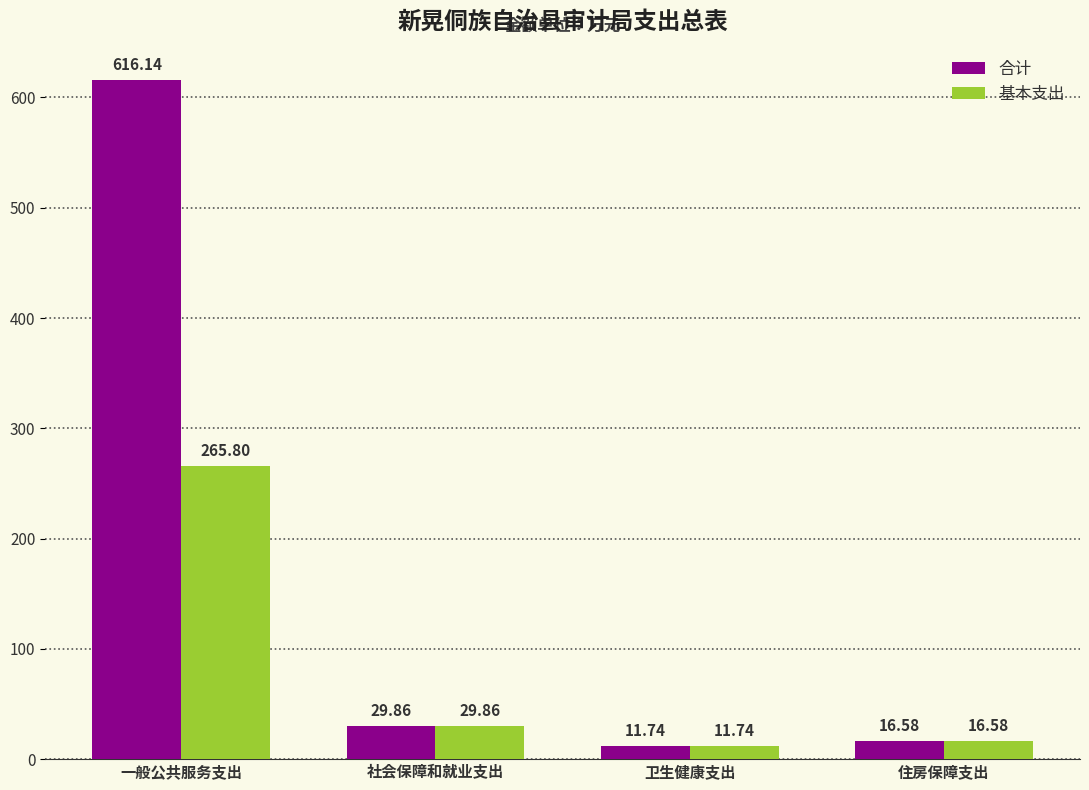

What is the minimum value shown in the chart?

11.7